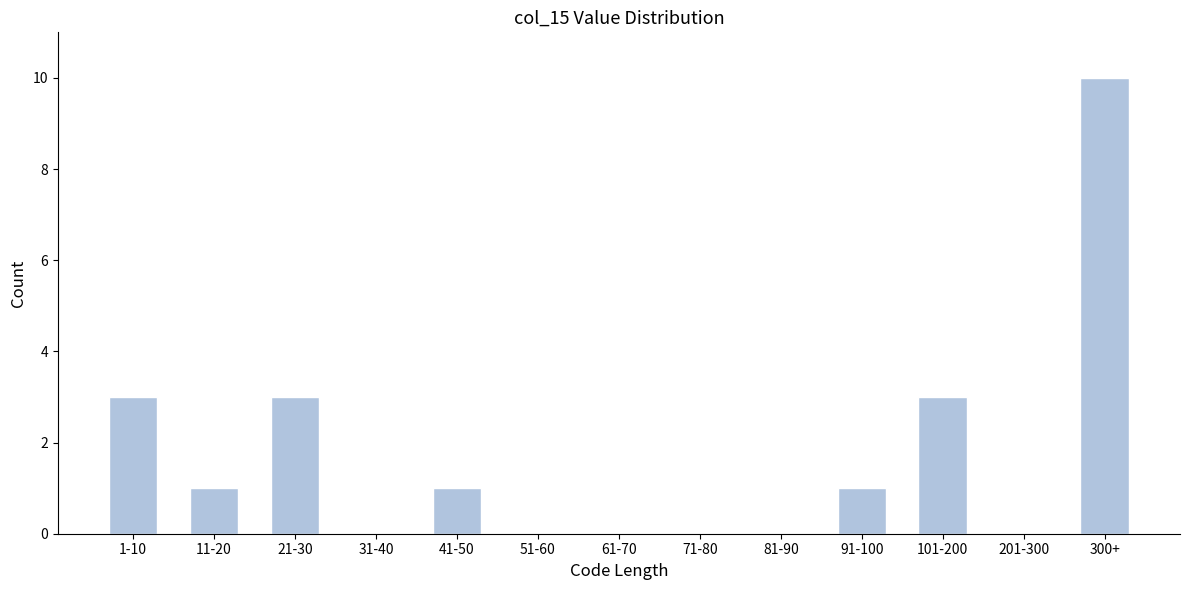

Reading right to left, list all the values displayed in this chart.

300+=10	201-300=0	101-200=3	91-100=1	81-90=0	71-80=0	61-70=0	51-60=0	41-50=1	31-40=0	21-30=3	11-20=1	1-10=3